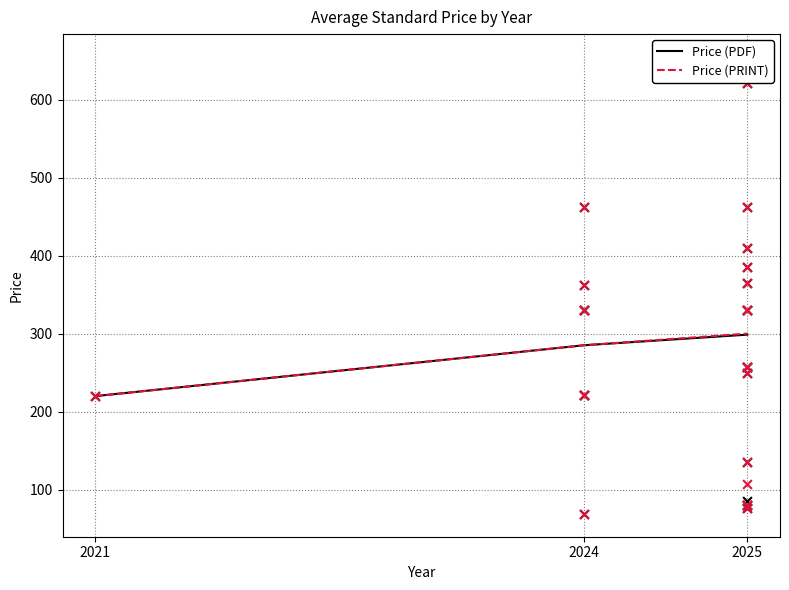

What are all the series names shown in the legend?

Price (PDF), Price (PRINT)